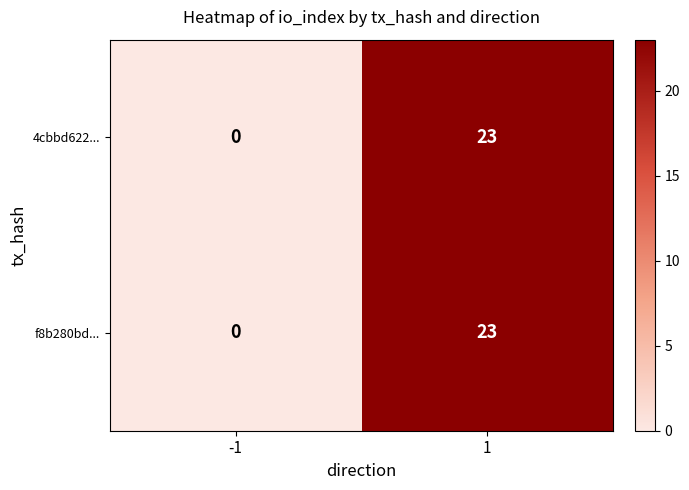

True or false: 4cbbd622... has a value of 5 at 1.

False